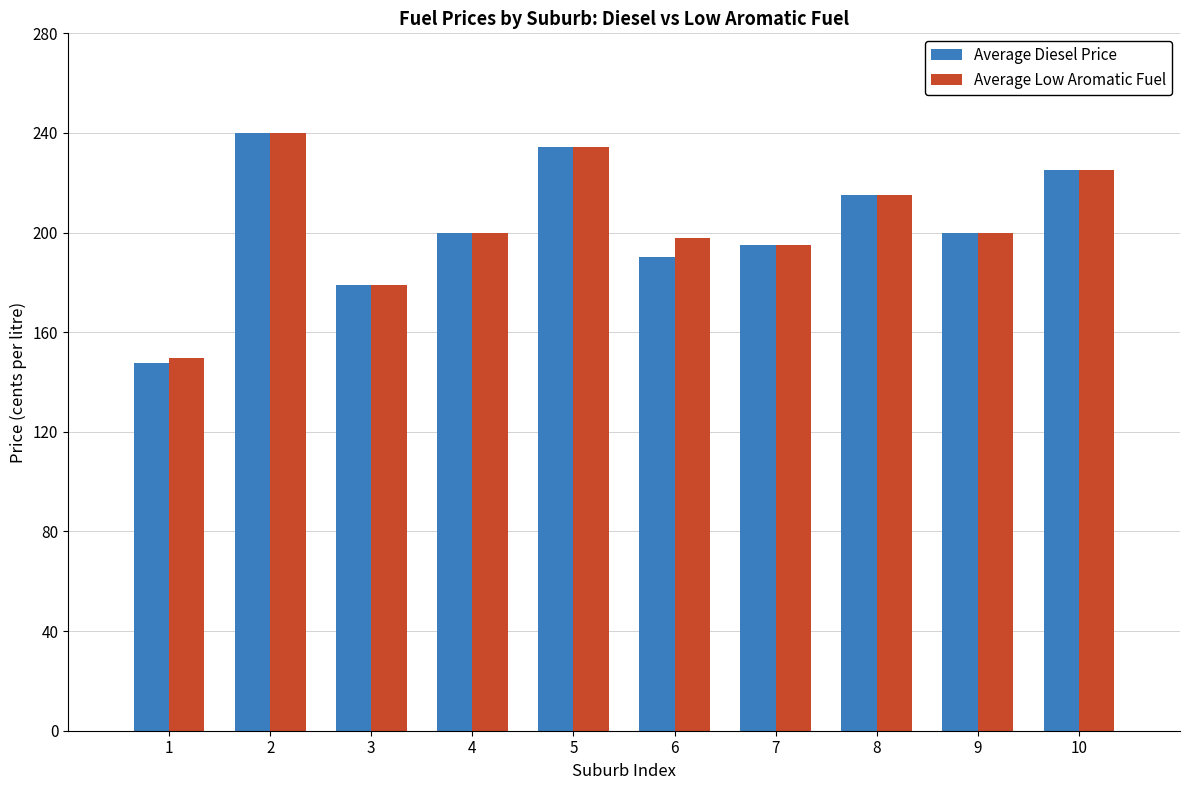

Where does the Average Diesel Price series first go above 200?

2